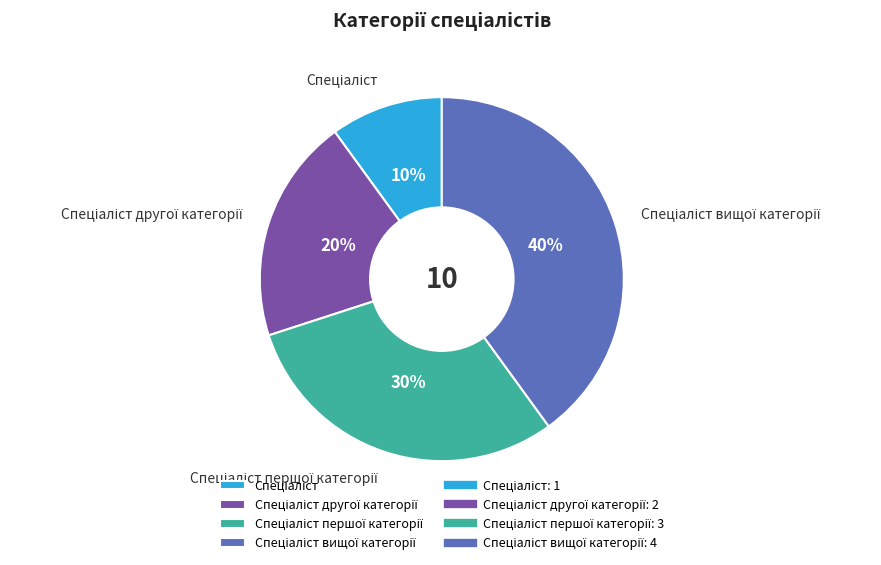

Is there any slice that represents more than half of the pie?

No